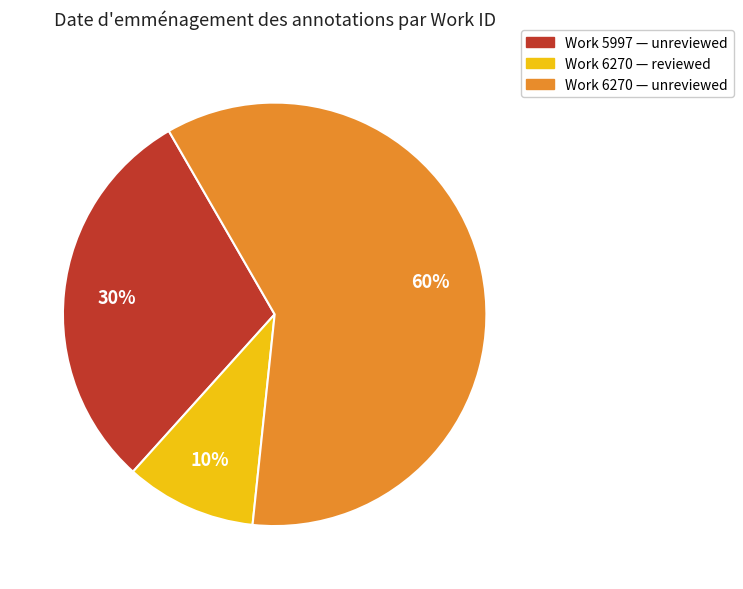

To the nearest percent, what is the average slice percentage?

33%